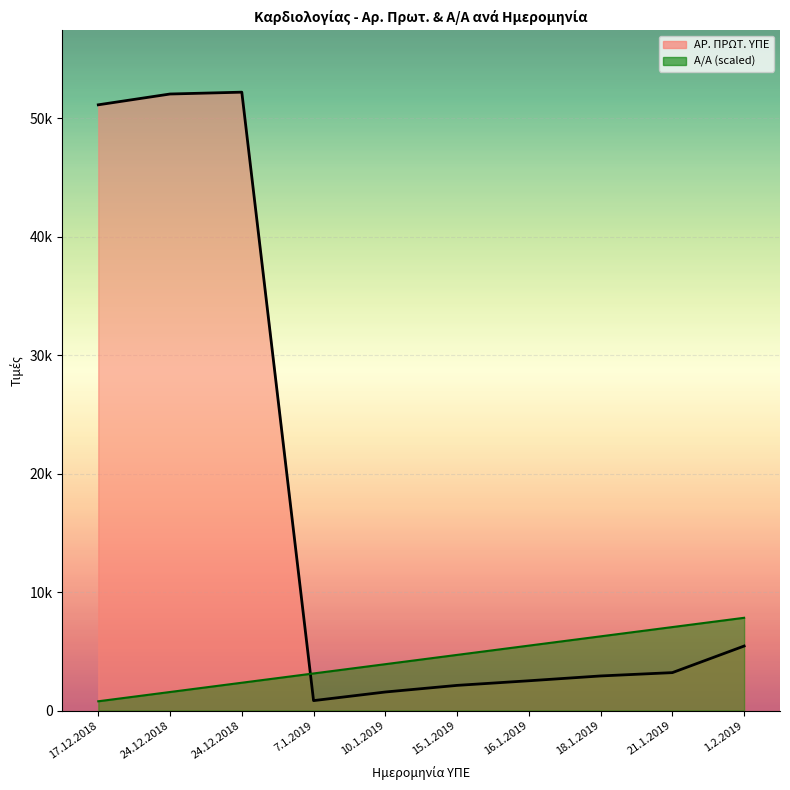

Rank the series at 21.1.2019 from highest to lowest value.

Α/Α, ΑΡ. ΠΡΩΤ. ΥΠΕ